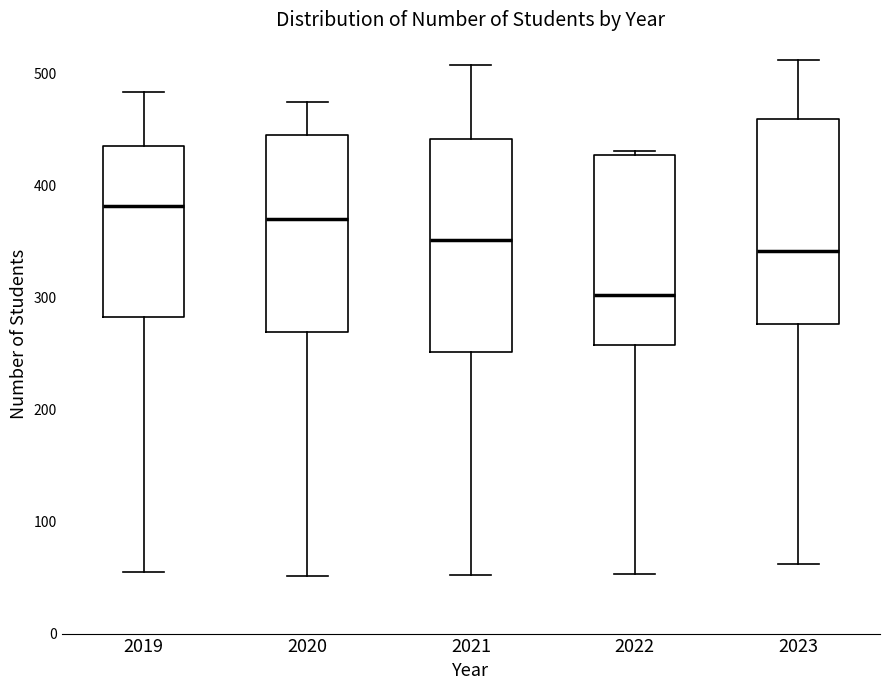

Reading left to right, read every box against the y-axis: the position of its median line, the range the box covers, and the ends of its whiskers. The values are not printed on the chart, so give them approximately, as read against the axis.

2019: median 380, box 280 to 440, whiskers 60 to 480
2020: median 370, box 270 to 450, whiskers 50 to 480
2021: median 350, box 250 to 440, whiskers 50 to 510
2022: median 300, box 260 to 430, whiskers 50 to 430 (just above the box's upper edge)
2023: median 340, box 280 to 460, whiskers 60 to 510